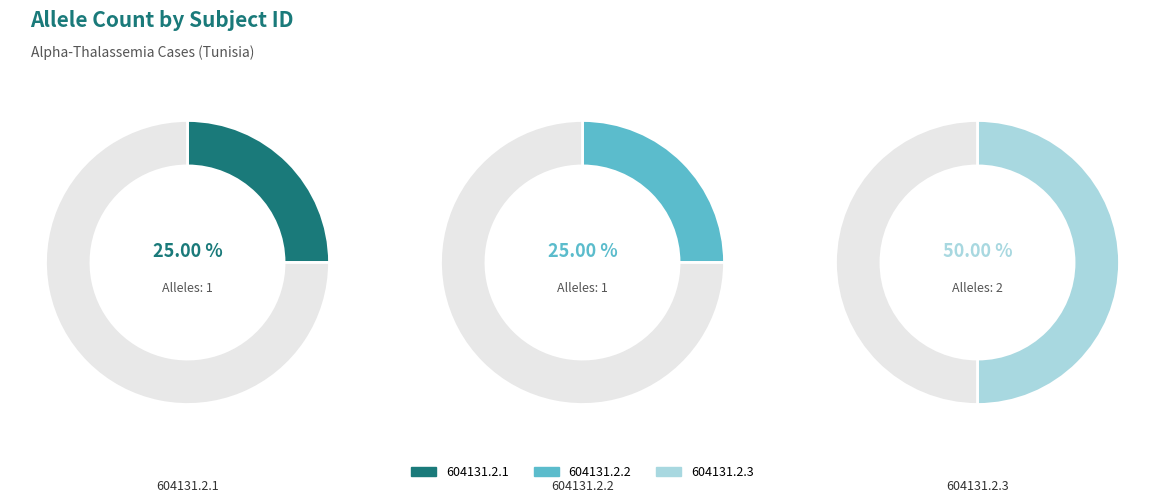

Rank the categories by value from lowest to highest.

604131.2.1, 604131.2.2, 604131.2.3